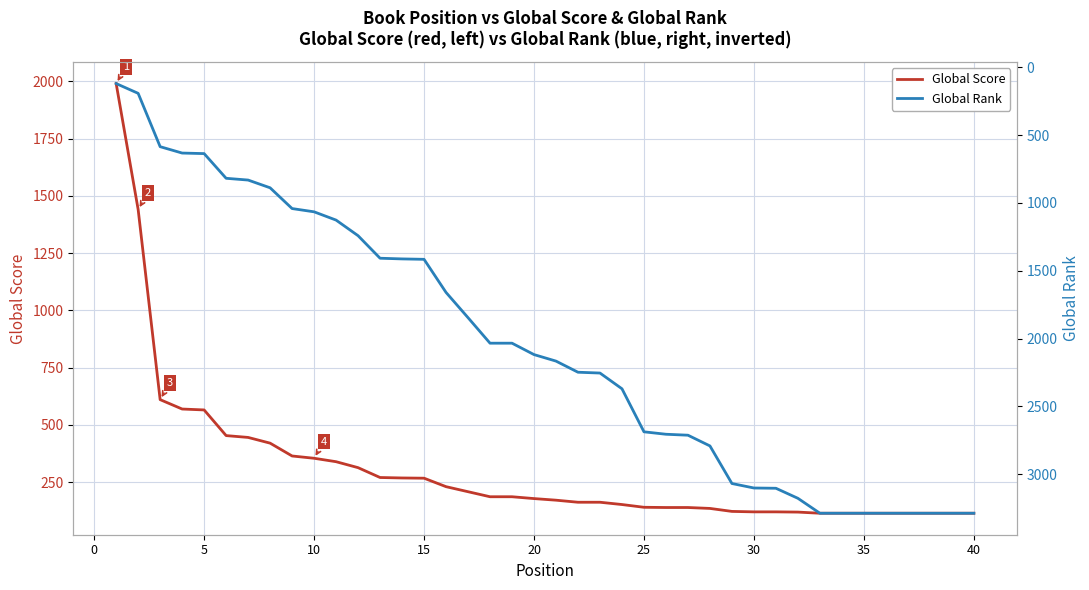

What is the minimum value for Global Score?

114